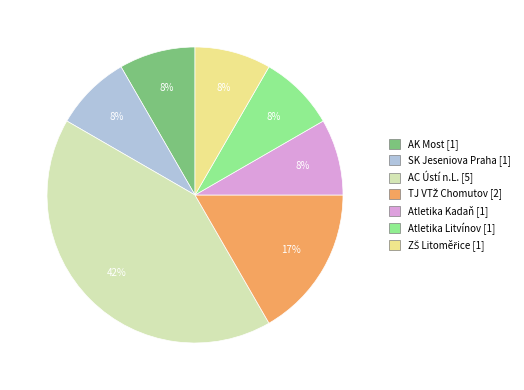

To the nearest percent, what percentage of the pie is SK Jeseniova Praha?

8%